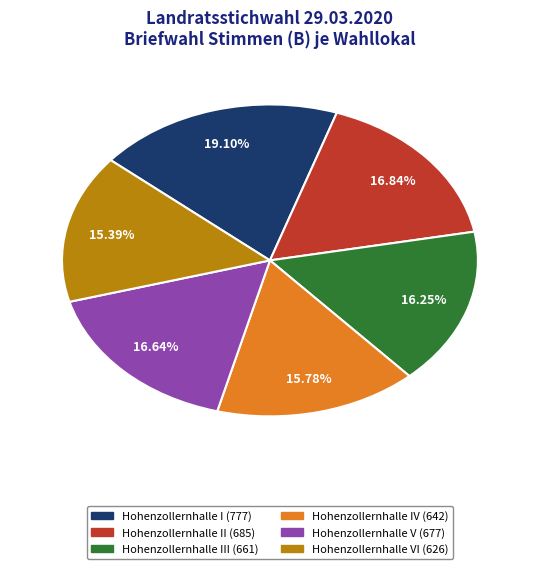

Does any single category account for the majority?

No